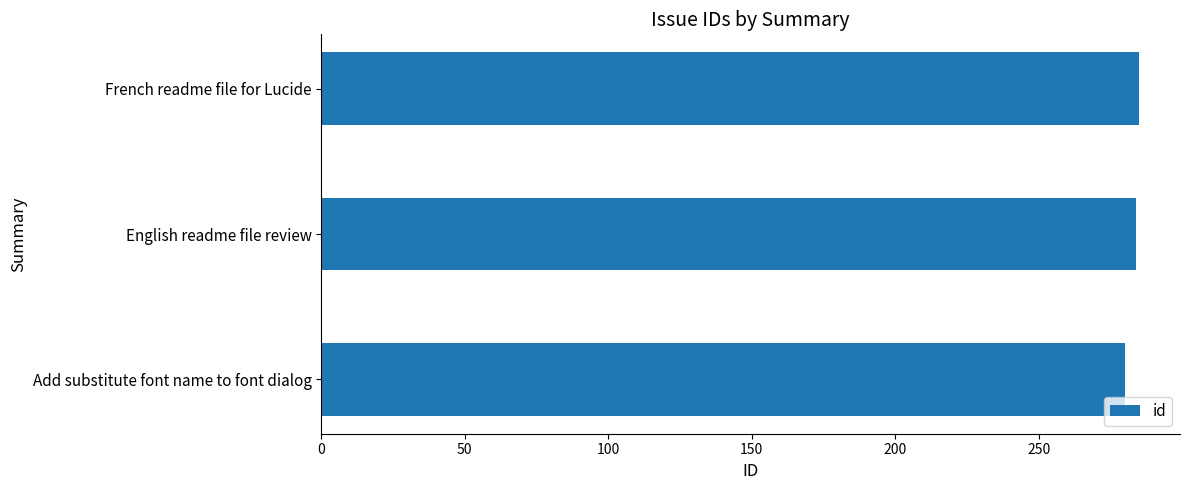

The chart shows a value of 196 at Add substitute font name to font dialog. True or false?

False